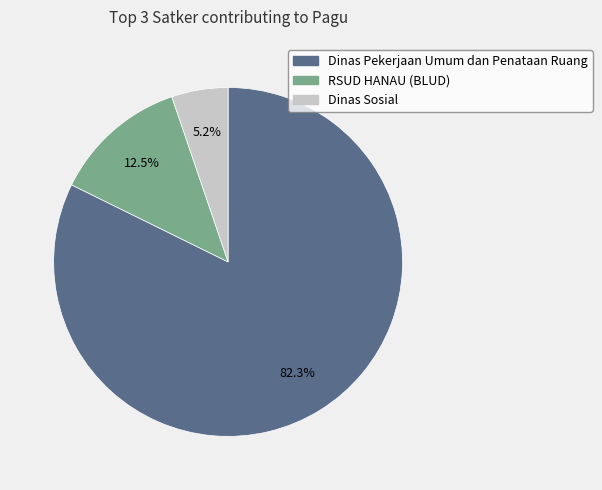

Does any single category account for the majority?

Yes